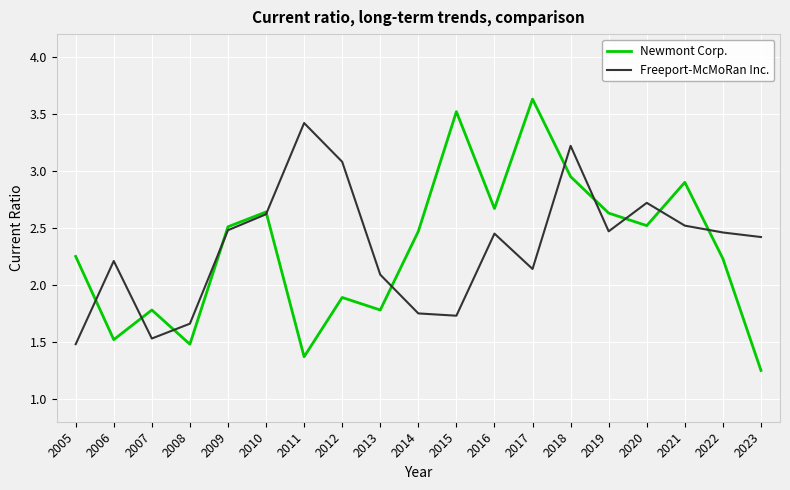

What is the total value across all series at 2005?

3.7